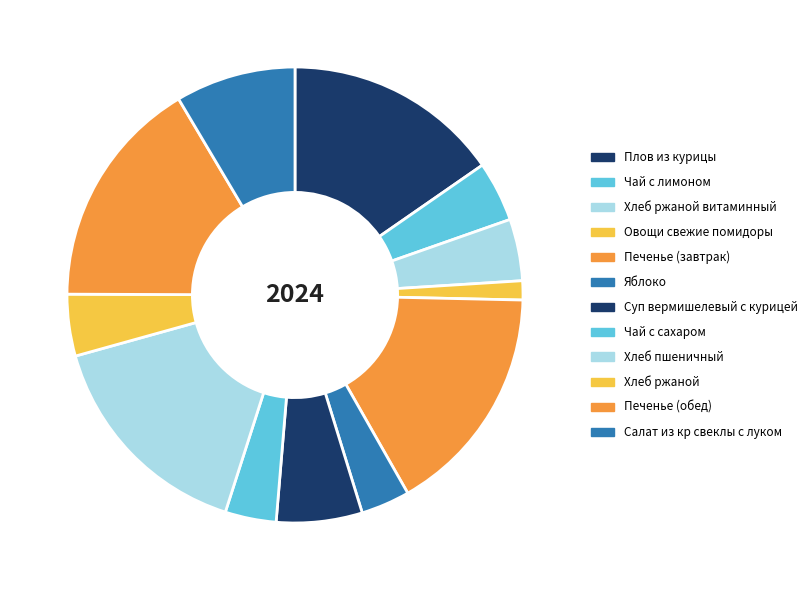

How many slices are in this pie chart?

12